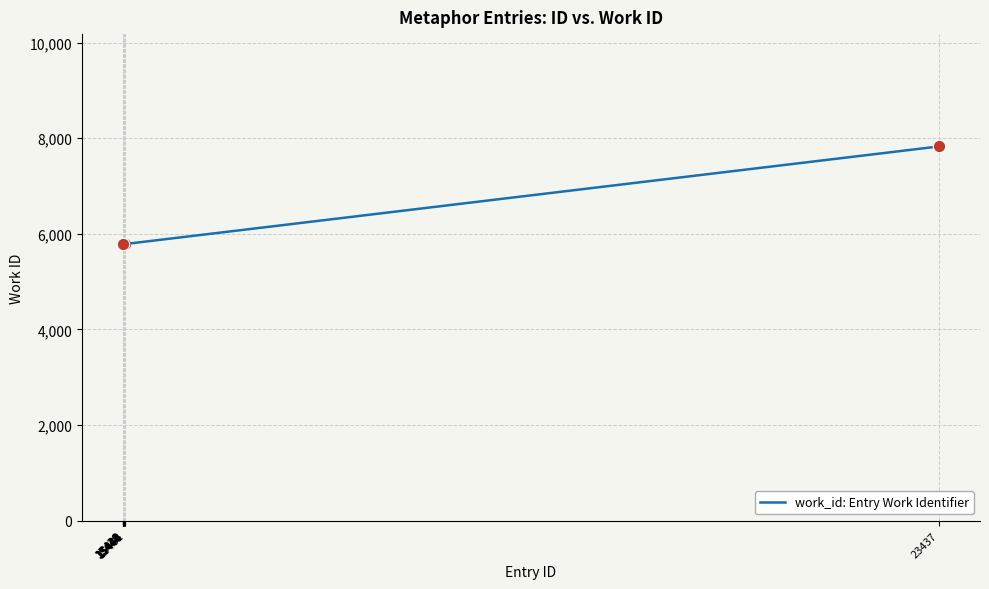

What is the difference between the maximum and minimum values?

2041